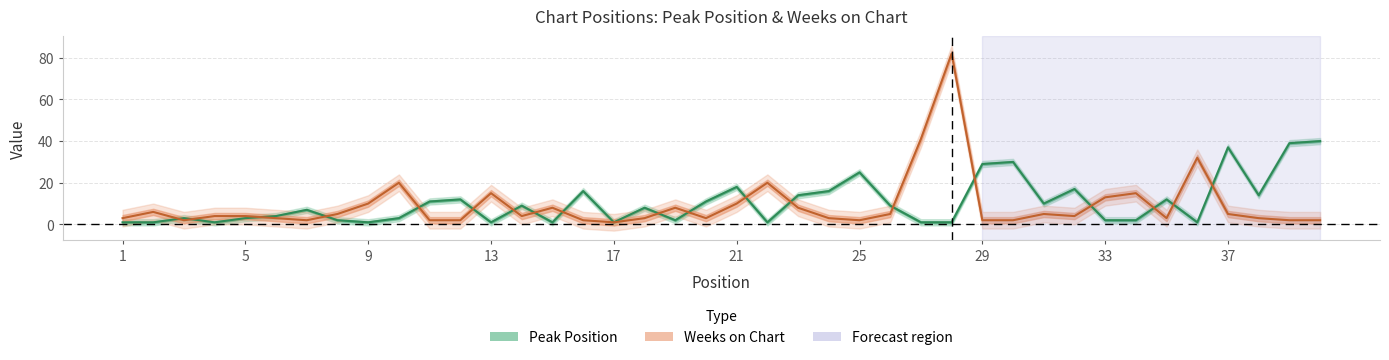

What is the lowest value of the Peak Position series?

1